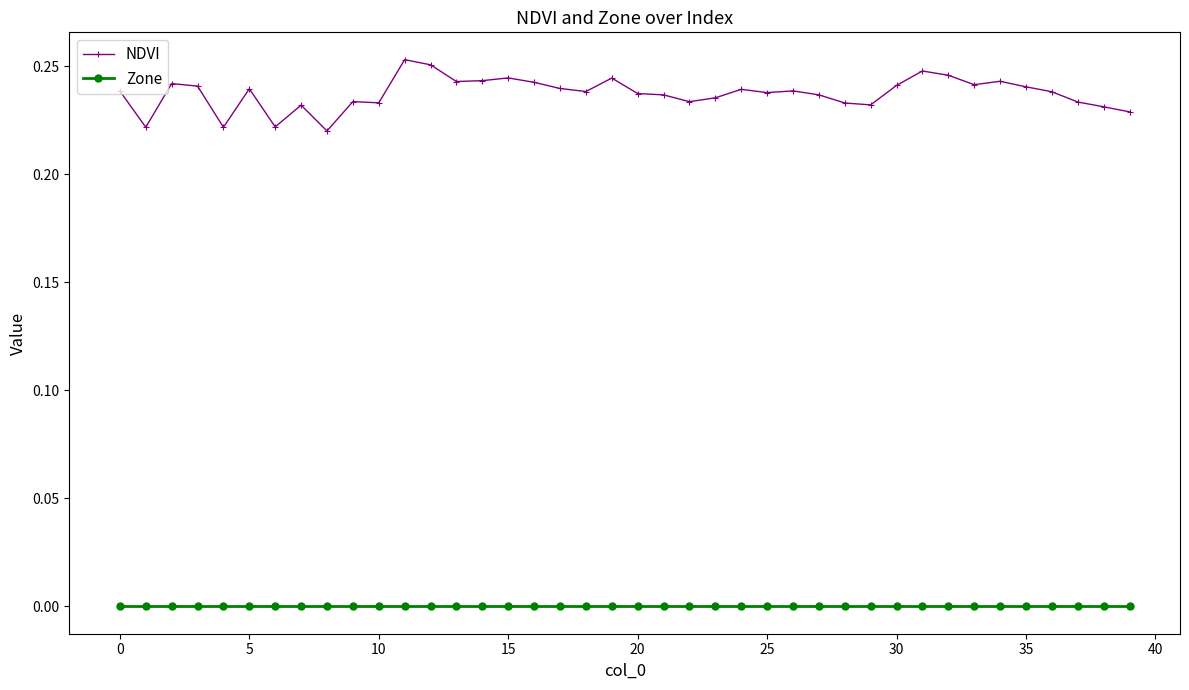

List the series in order of their overall mean, lowest first.

Zone, NDVI